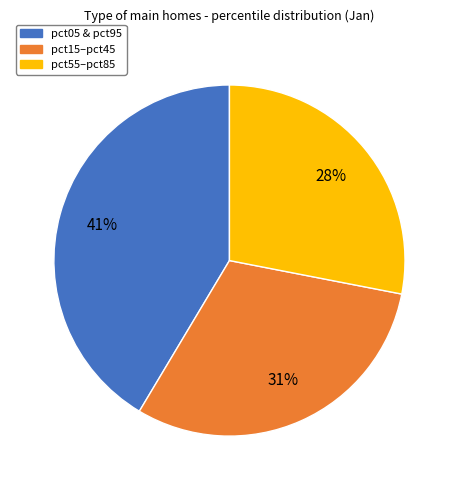

To the nearest percent, what portion does pct15–pct45 represent?

31%